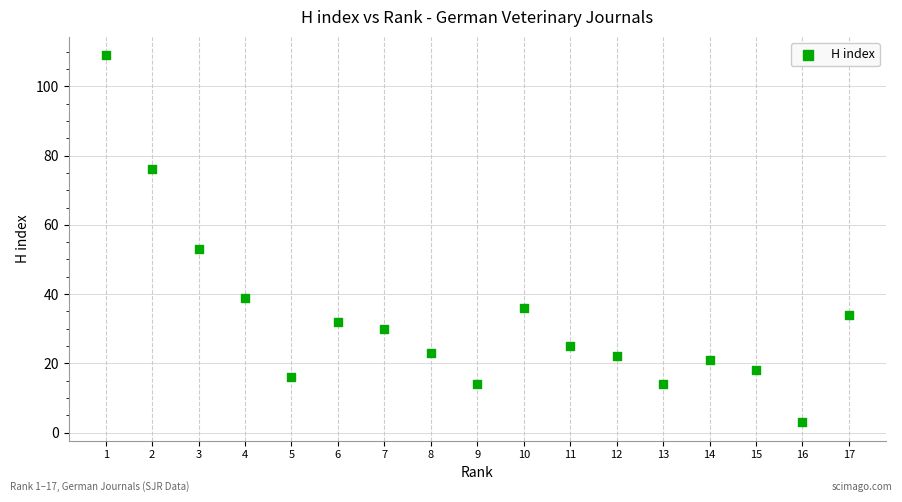

What Y value in the scatter plot is closest to 56?

53